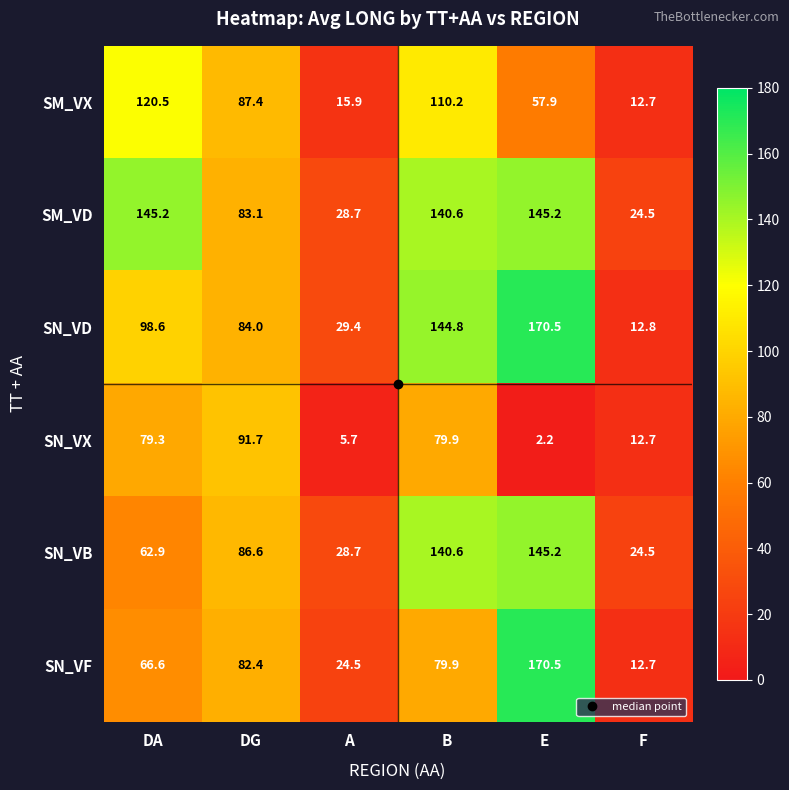

Where does the SN_VX series first go above 79?

DA